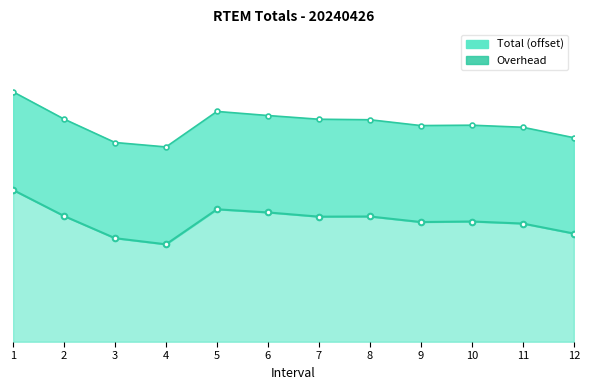

Reading left to right, what are all the values shown in this chart?

Total: 1=445.5	2=369.0	3=303.9	4=285.9	5=388.7	6=379.5	7=367.1	8=367.6	9=351.3	10=352.9	11=346.9	12=317.6
Base: 1=445.5	2=369.0	3=303.9	4=285.9	5=388.7	6=379.5	7=367.1	8=367.6	9=351.3	10=352.9	11=346.9	12=317.6